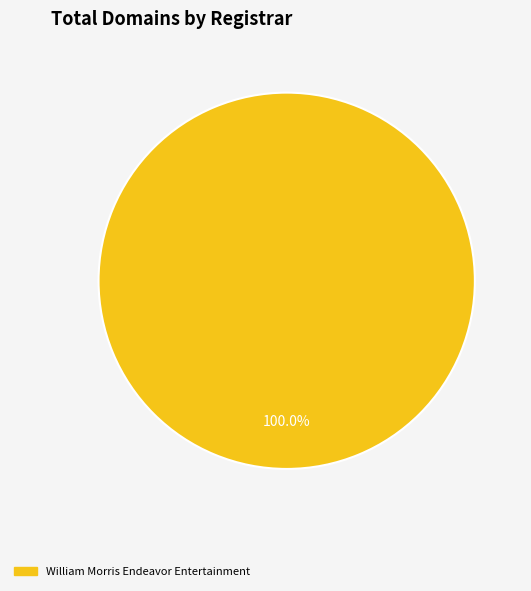

Rank the categories by value from lowest to highest.

William Morris Endeavor Entertainment